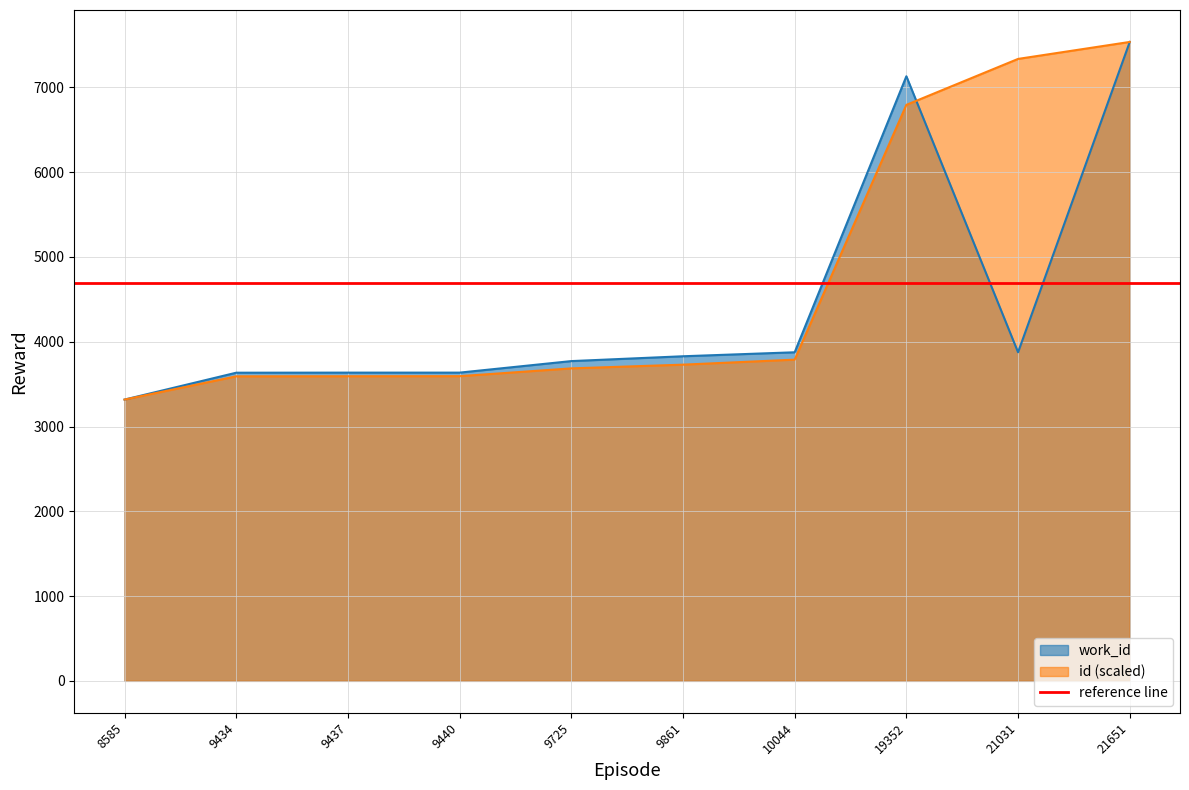

What is the value of the work_id point at the 7th from the left?

3876.0